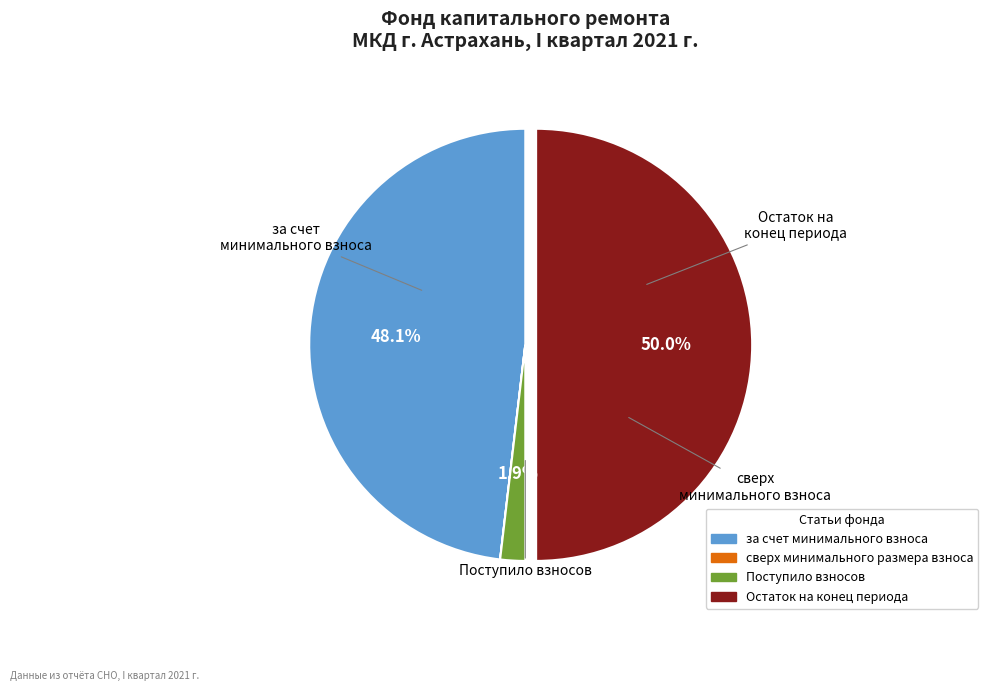

What is the largest slice in the pie chart?

Остаток на конец периода